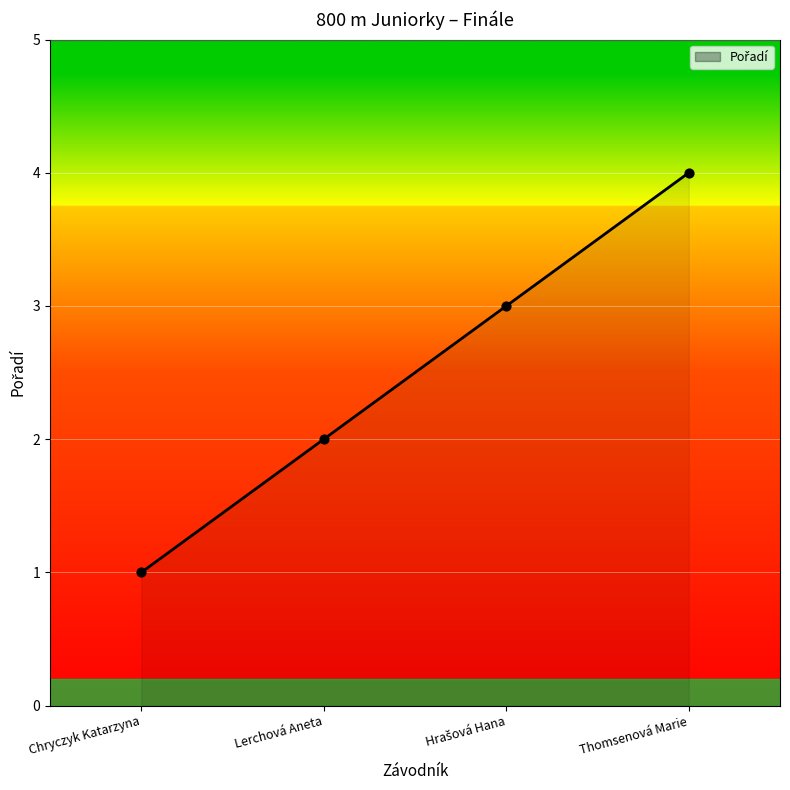

Which has a higher value, Chryczyk Katarzyna or Lerchová Aneta?

Lerchová Aneta